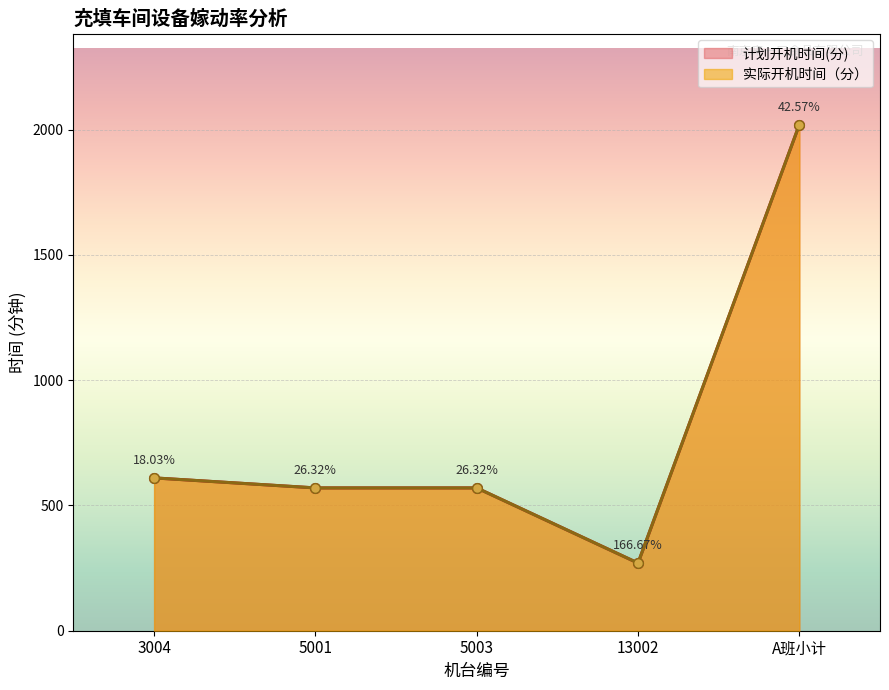

Which category has the lowest value across all series?

13002